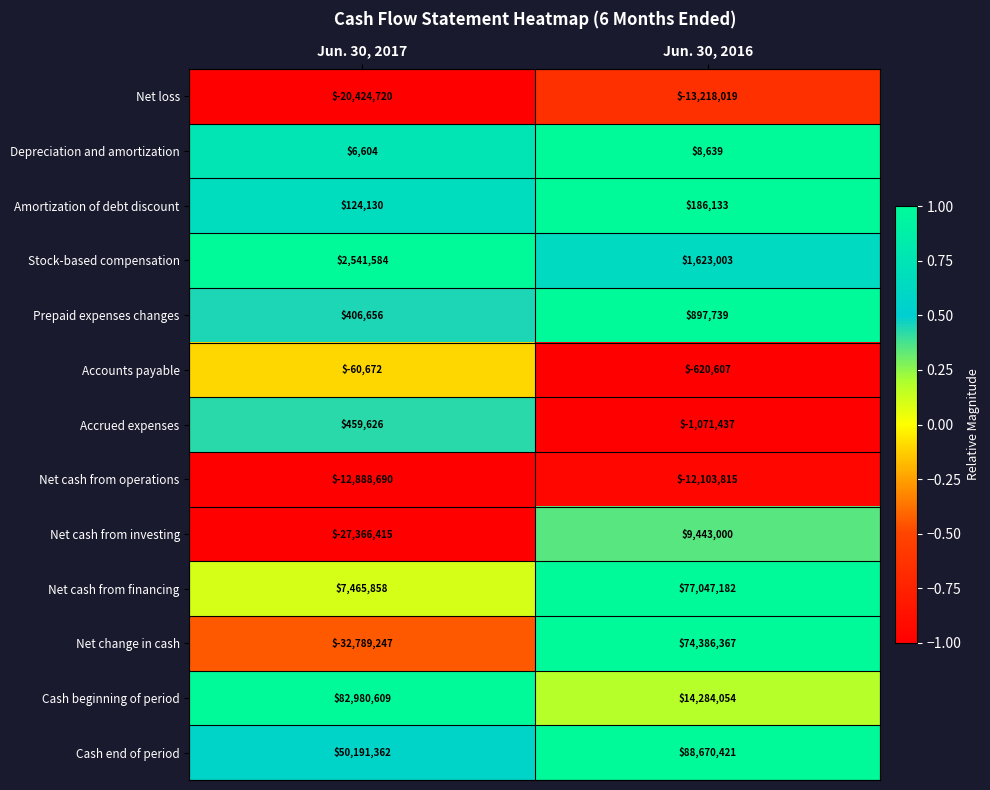

The value of Net change in cash at Jun. 30, 2016 is 100073248. True or false?

False